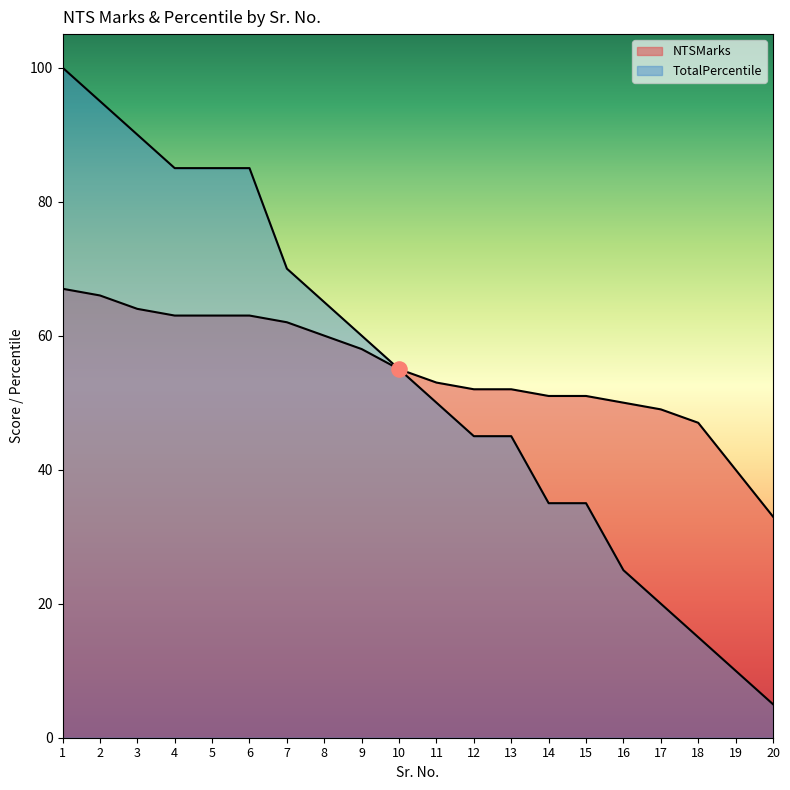

Which series has the largest total across all categories?

NTSMarks